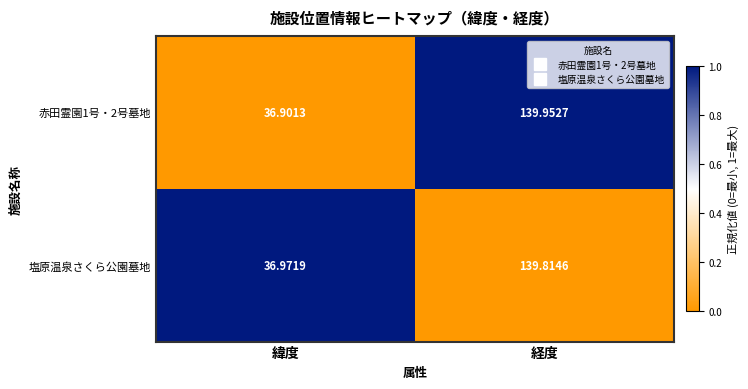

Where is 塩原温泉さくら公園墓地 nearest to the value 88?

緯度